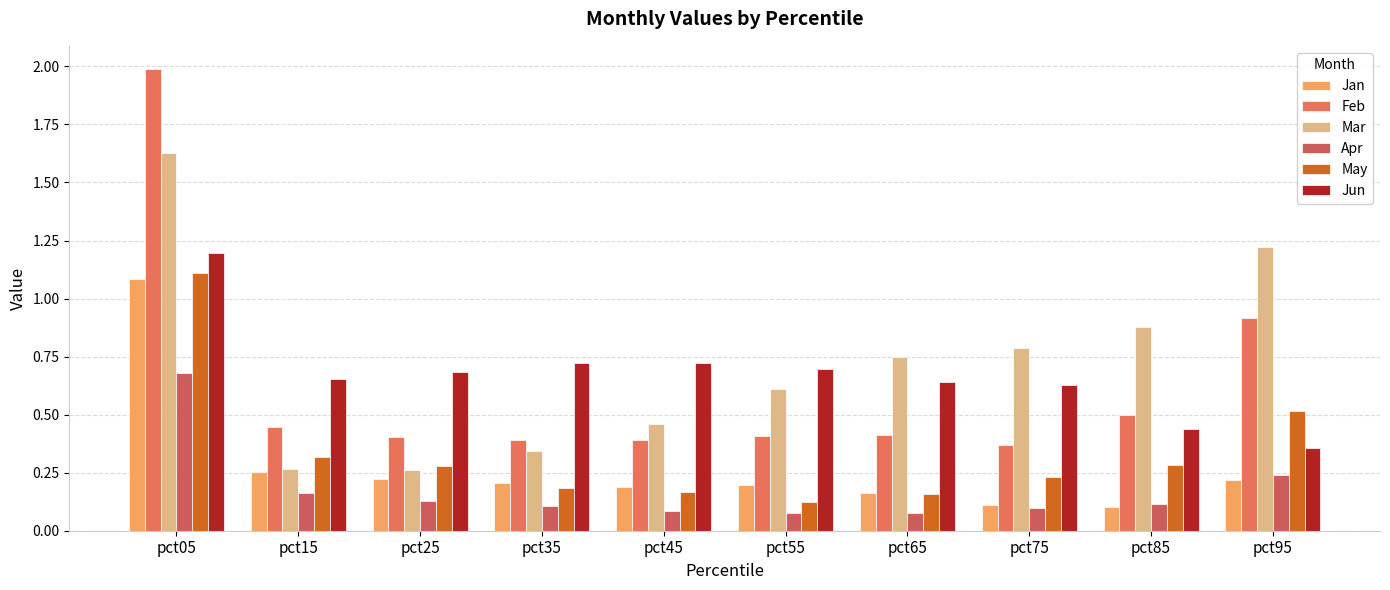

Which series has the widest spread of values?

Feb